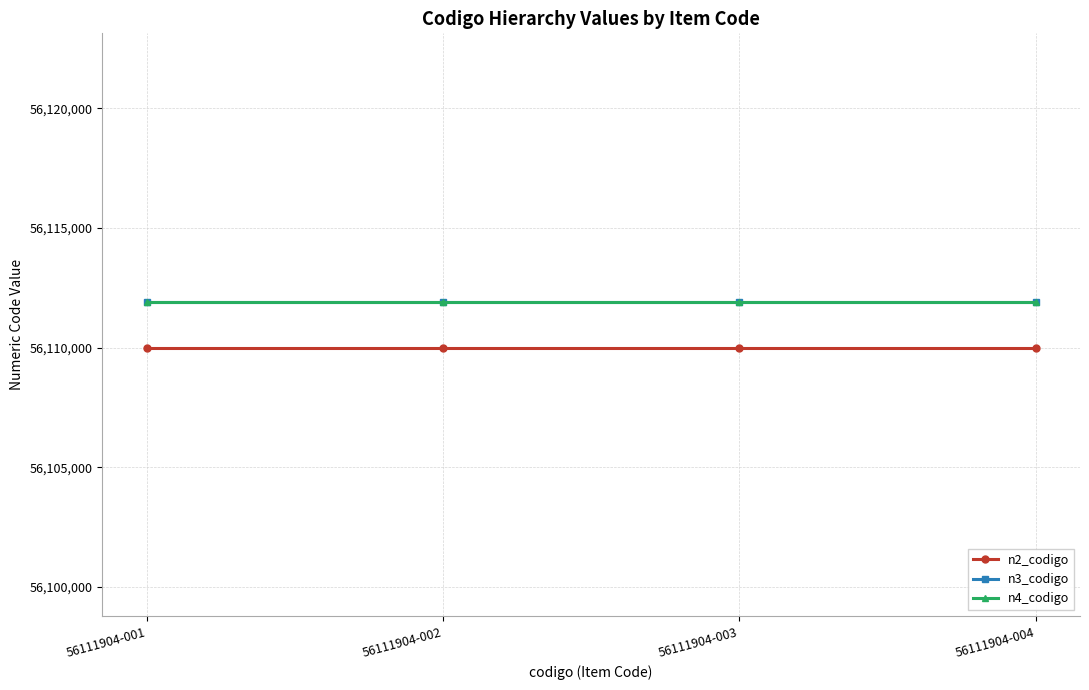

What is the value of the n2_codigo point at the 2nd from the left?

56110000